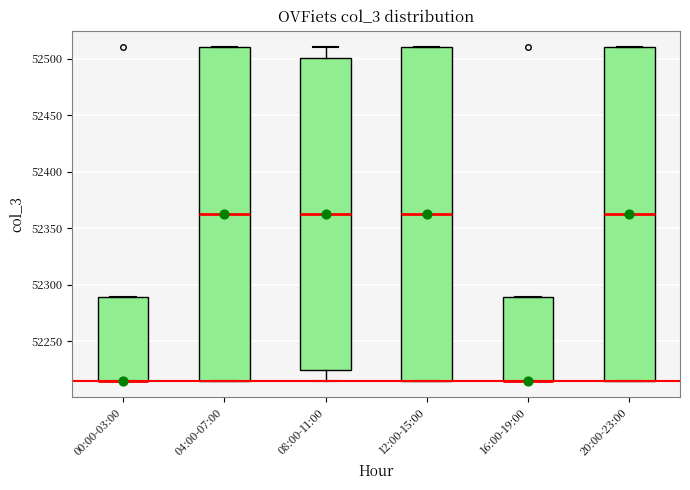

Reading left to right, transcribe this box plot: for each box, give where its median line is, the range the box spans, and where its two whiskers end, as read against the y-axis. The values are not printed on the chart, so give them approximately, as read against the axis.

00:00-03:00: median 52215 (drawn on the box's lower edge), box 52215 to 52290, whiskers 52215 to 52290
04:00-07:00: median 52365, box 52215 to 52510, whiskers 52215 to 52510
08:00-11:00: median 52365, box 52225 to 52500, whiskers 52215 to 52510
12:00-15:00: median 52365, box 52215 to 52510, whiskers 52215 to 52510
16:00-19:00: median 52215 (drawn on the box's lower edge), box 52215 to 52290, whiskers 52215 to 52290
20:00-23:00: median 52365, box 52215 to 52510, whiskers 52215 to 52510